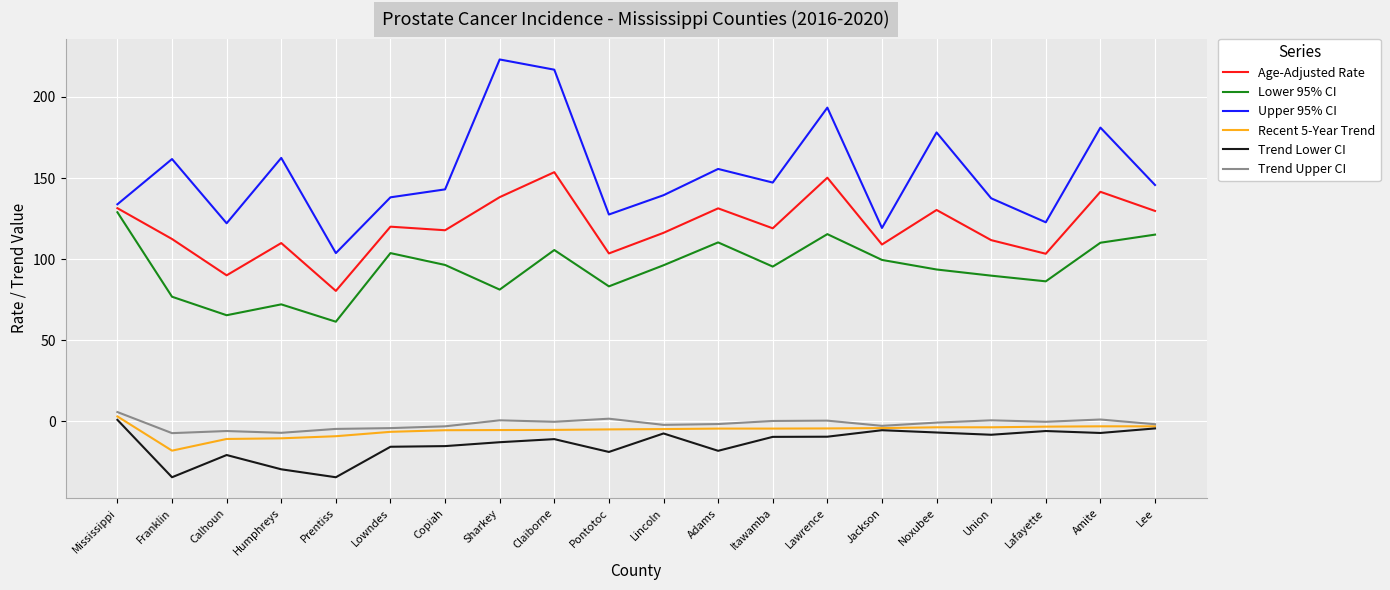

How many distinct data groups are displayed?

6